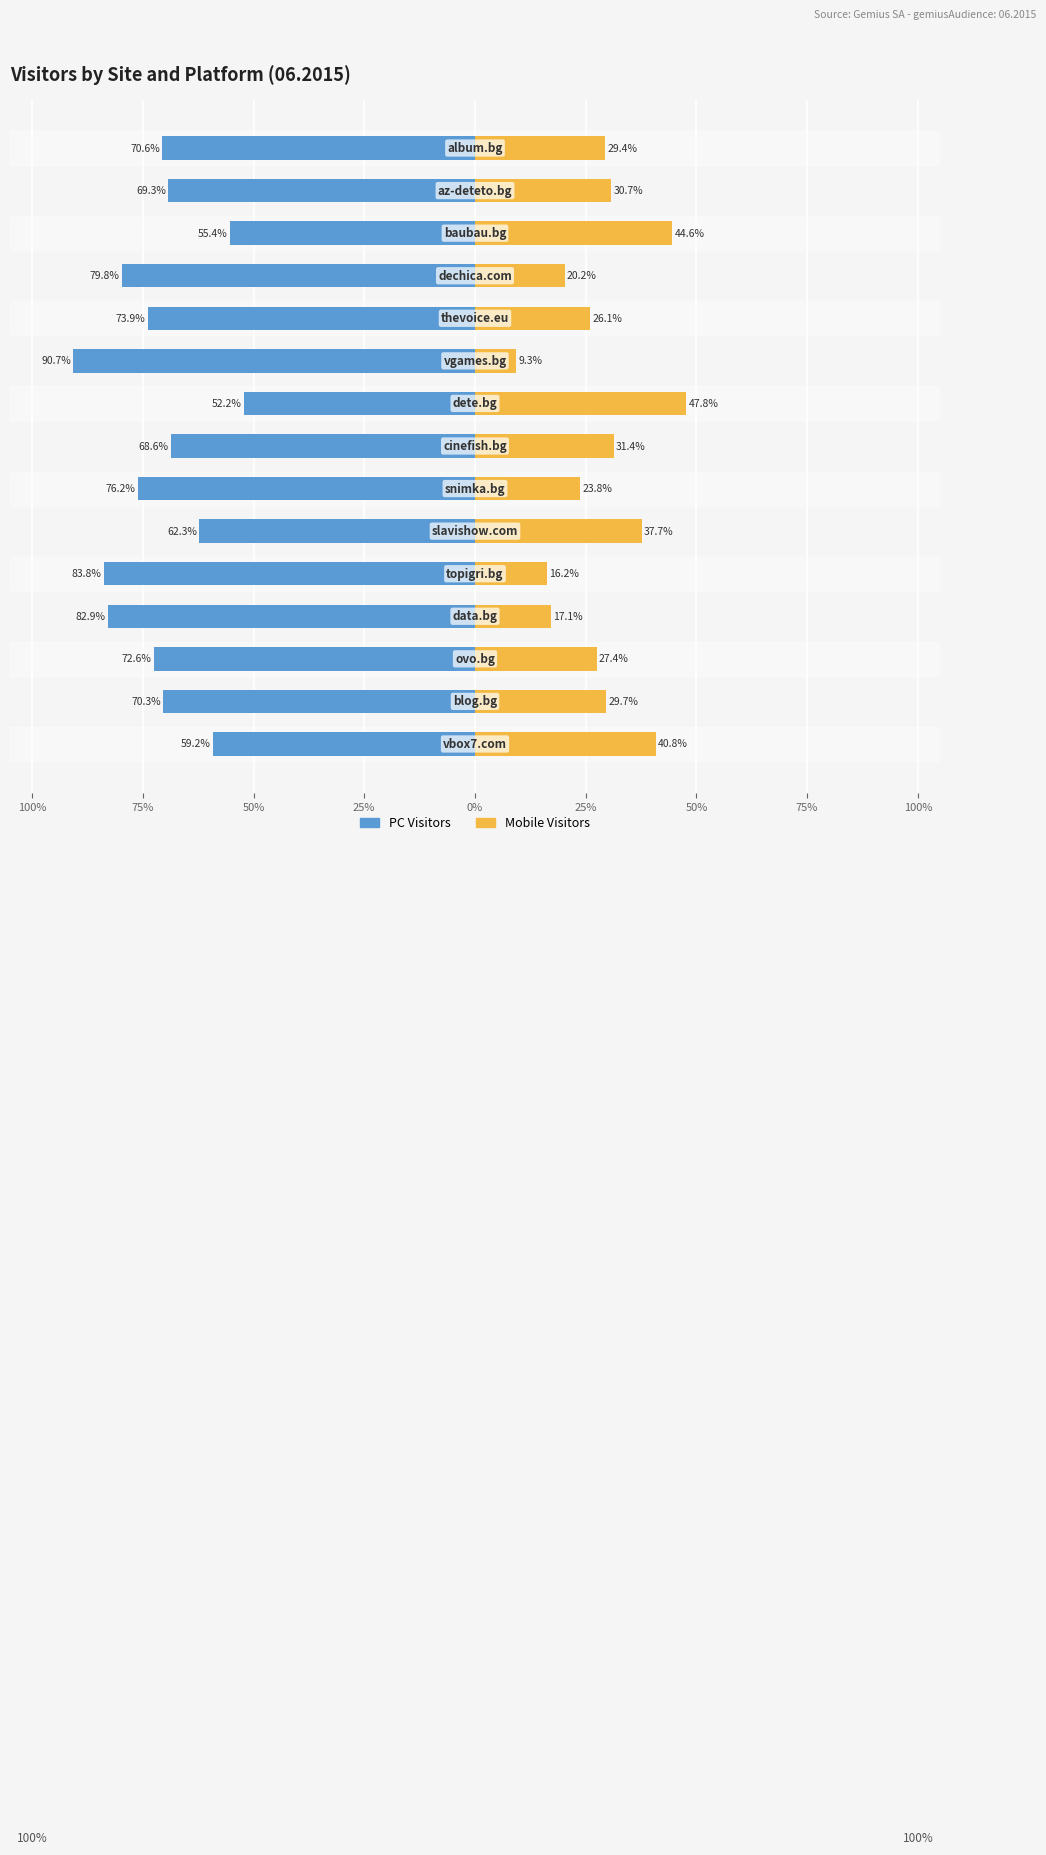

Is it true that PC Visitors equals -14.5 at 25%?

False